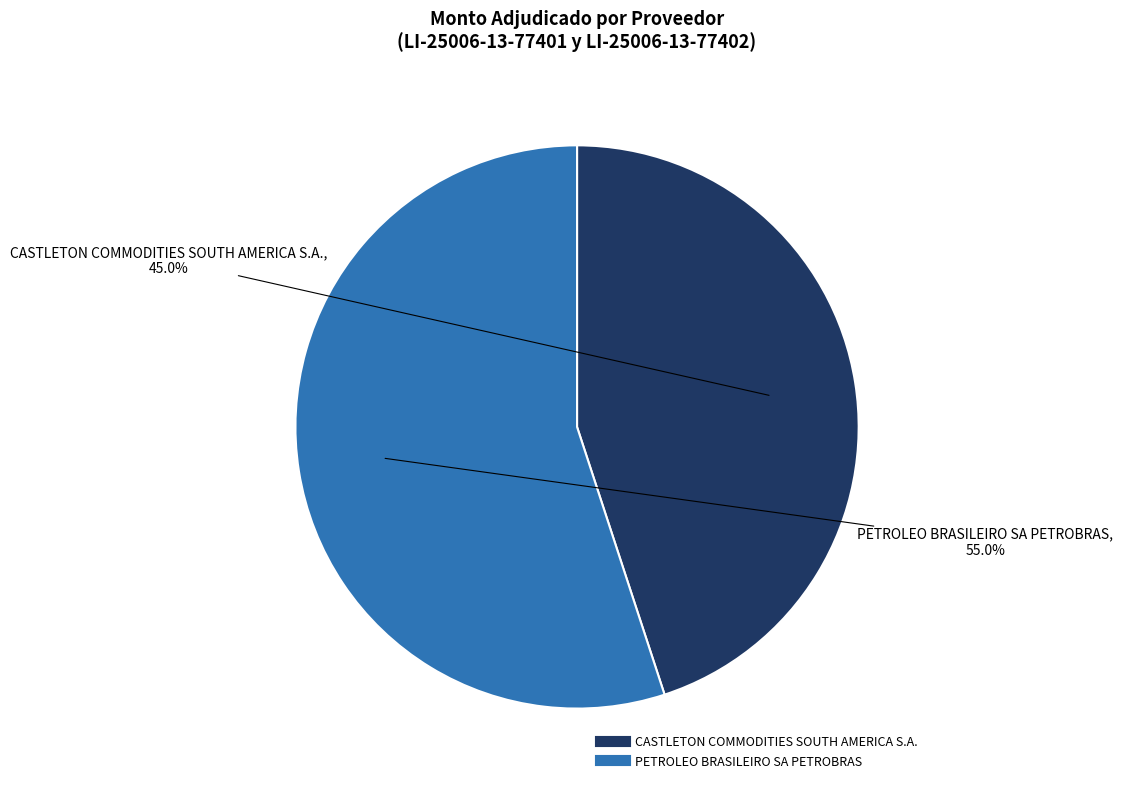

To the nearest percent, what portion does CASTLETON COMMODITIES SOUTH AMERICA S.A. represent?

45%